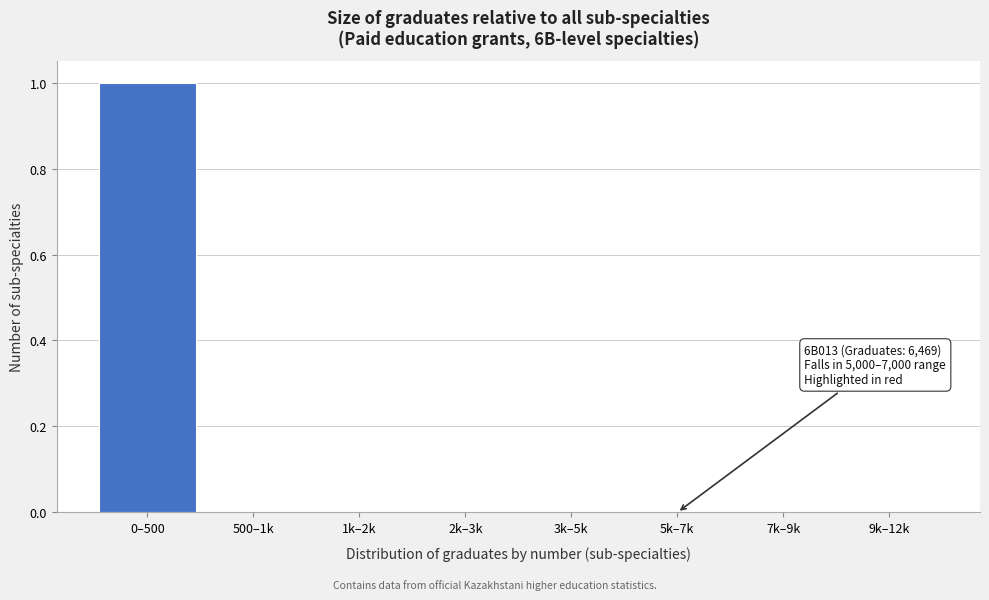

Reading left to right, what are all the values shown in this chart?

0–500=1	500–1k=0	1k–2k=0	2k–3k=0	3k–5k=0	5k–7k=0	7k–9k=0	9k–12k=0